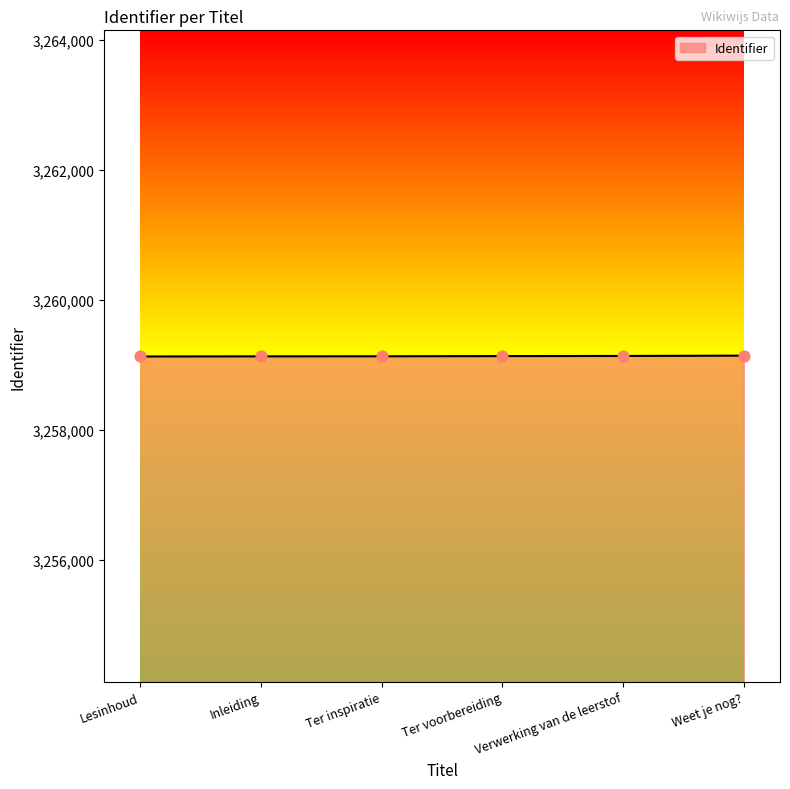

What is the change in value from Ter inspiratie to Weet je nog??

+10